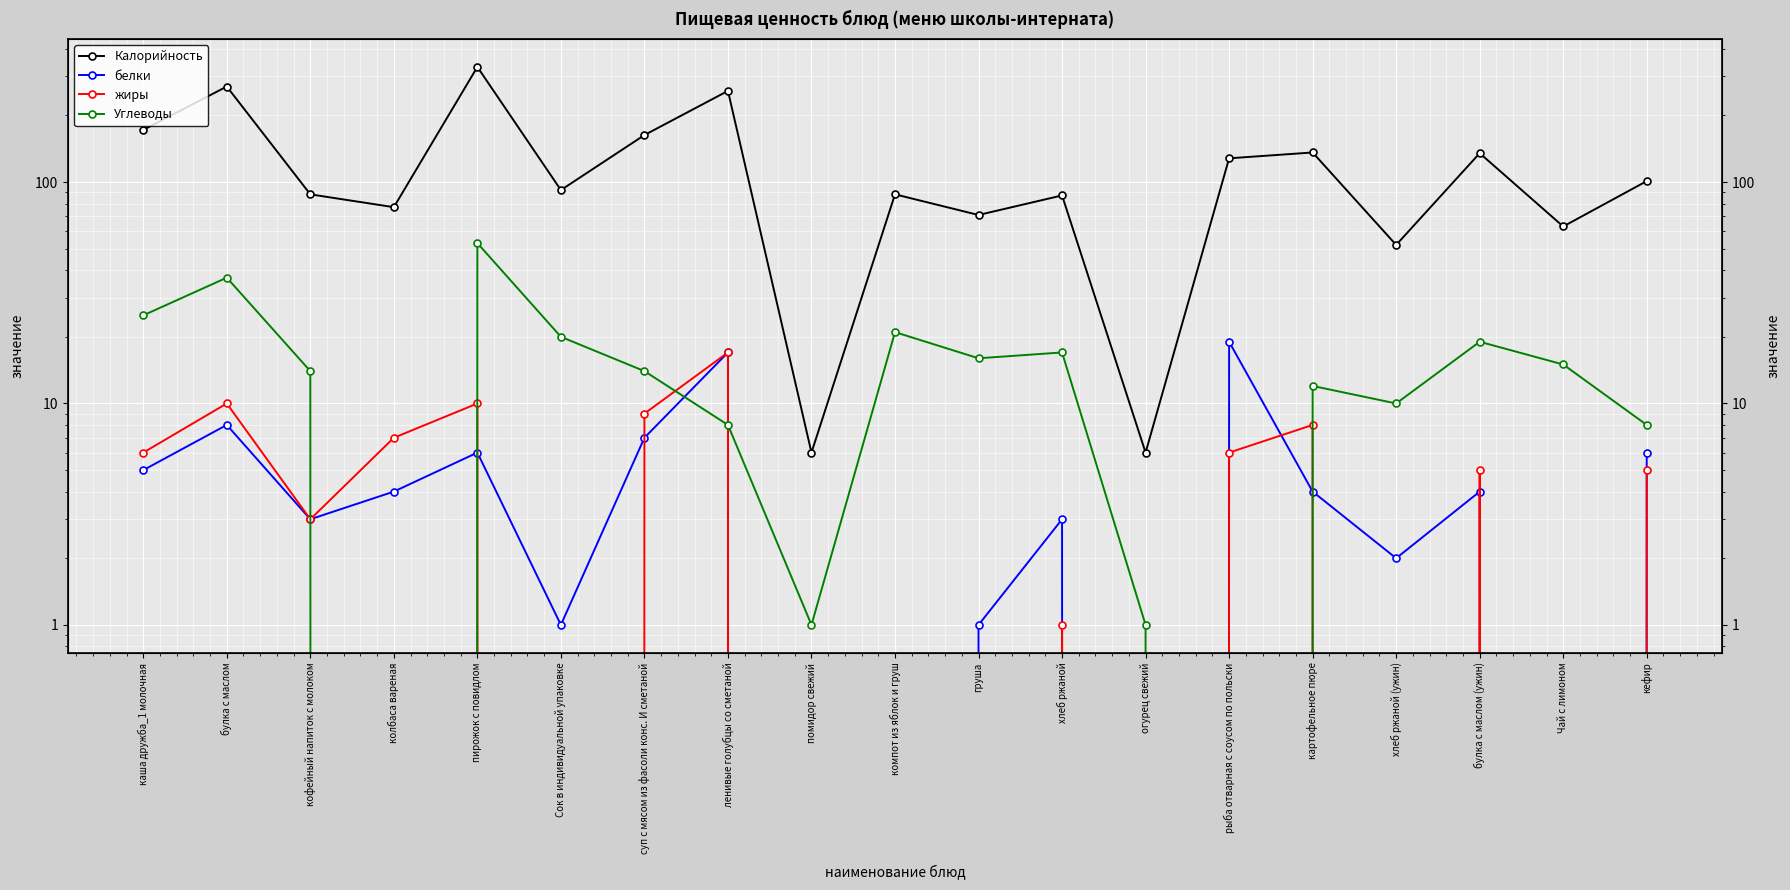

Reading right to left, transcribe all the data shown in this chart.

Калорийность: кефир=101	Чай с лимоном=63	булка с маслом (ужин)=135	хлеб ржаной (ужин)=52	картофельное пюре=136	рыба отварная с соусом по польски=128	огурец свежий=6	хлеб ржаной=87	груша=71	компот из яблок и груш=88	помидор свежий=6	ленивые голубцы со сметаной=258	суп с мясом из фасоли конс. И сметаной=163	Сок в индивидуальной упаковке=92	пирожок с повидлом=331	колбаса вареная=77	кофейный напиток с молоком=88	булка с маслом=270	каша дружба_1 молочная=172
белки: кефир=6	Чай с лимоном=0	булка с маслом (ужин)=4	хлеб ржаной (ужин)=2	картофельное пюре=4	рыба отварная с соусом по польски=19	огурец свежий=0	хлеб ржаной=3	груша=1	компот из яблок и груш=0	помидор свежий=0	ленивые голубцы со сметаной=17	суп с мясом из фасоли конс. И сметаной=7	Сок в индивидуальной упаковке=1	пирожок с повидлом=6	колбаса вареная=4	кофейный напиток с молоком=3	булка с маслом=8	каша дружба_1 молочная=5
жиры: кефир=5	Чай с лимоном=0	булка с маслом (ужин)=5	хлеб ржаной (ужин)=0	картофельное пюре=8	рыба отварная с соусом по польски=6	огурец свежий=0	хлеб ржаной=1	груша=0	компот из яблок и груш=0	помидор свежий=0	ленивые голубцы со сметаной=17	суп с мясом из фасоли конс. И сметаной=9	Сок в индивидуальной упаковке=0	пирожок с повидлом=10	колбаса вареная=7	кофейный напиток с молоком=3	булка с маслом=10	каша дружба_1 молочная=6
Углеводы: кефир=8	Чай с лимоном=15	булка с маслом (ужин)=19	хлеб ржаной (ужин)=10	картофельное пюре=12	рыба отварная с соусом по польски=0	огурец свежий=1	хлеб ржаной=17	груша=16	компот из яблок и груш=21	помидор свежий=1	ленивые голубцы со сметаной=8	суп с мясом из фасоли конс. И сметаной=14	Сок в индивидуальной упаковке=20	пирожок с повидлом=53	колбаса вареная=0	кофейный напиток с молоком=14	булка с маслом=37	каша дружба_1 молочная=25